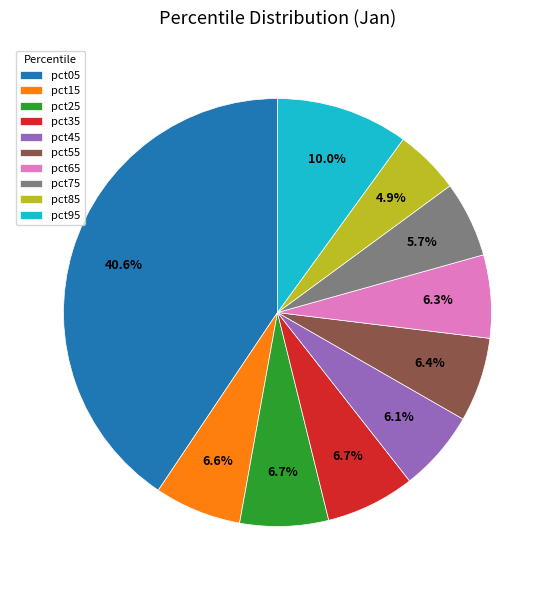

True or false: pct05 accounts for 41% of the total.

True